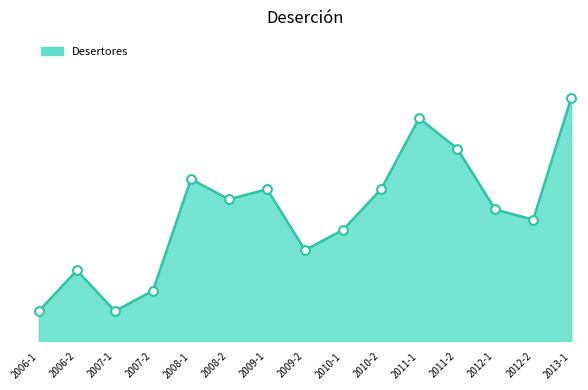

What is the change in value from 2009-1 to 2009-2?

-6